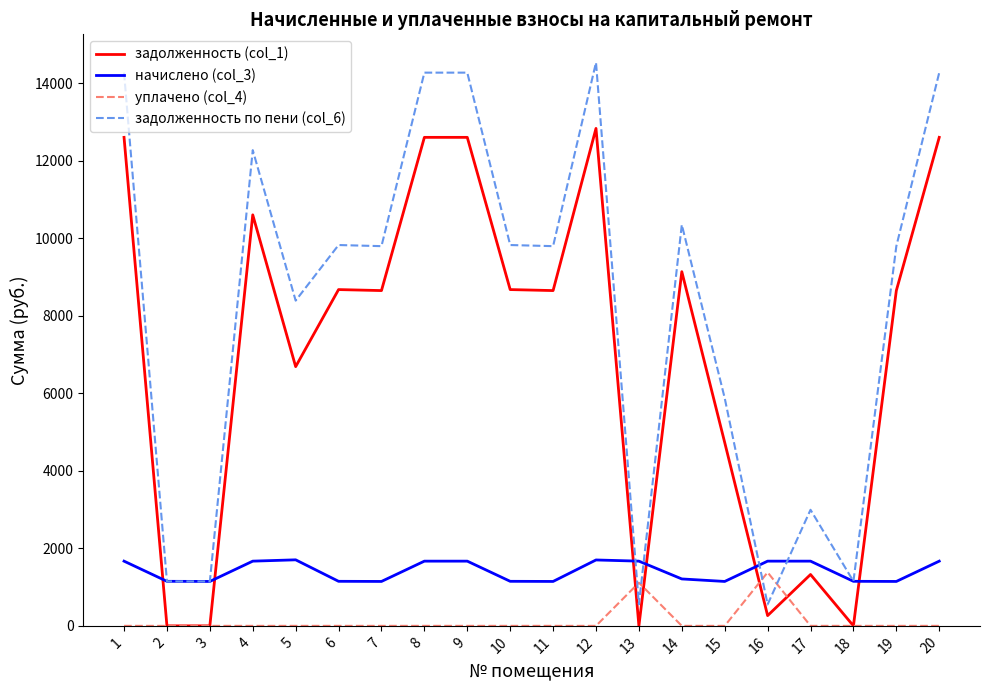

Rank the series by their average value, from highest to lowest.

задолженность по пени (col_6), задолженность (col_1), начислено (col_3), уплачено (col_4)